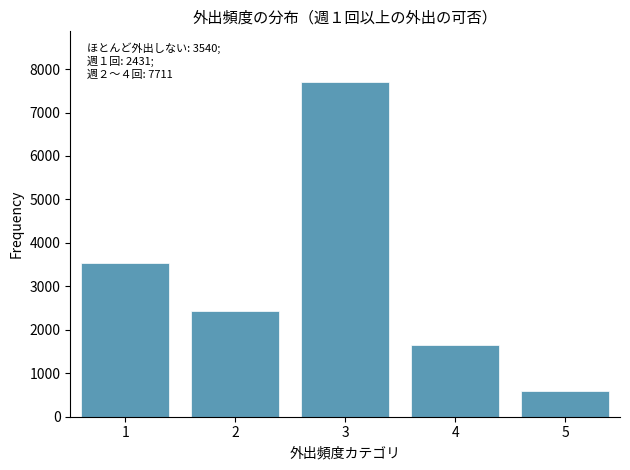

Reading right to left, transcribe all the data shown in this chart.

586	1654	7711	2431	3540